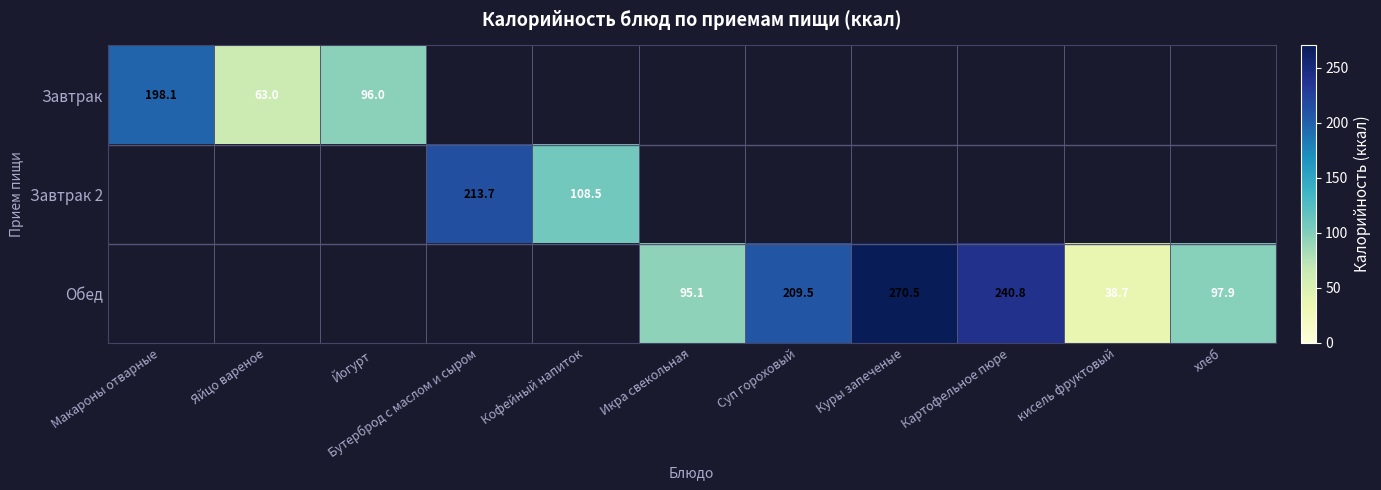

The Обед series shows 97.9 at хлеб. True or false?

True